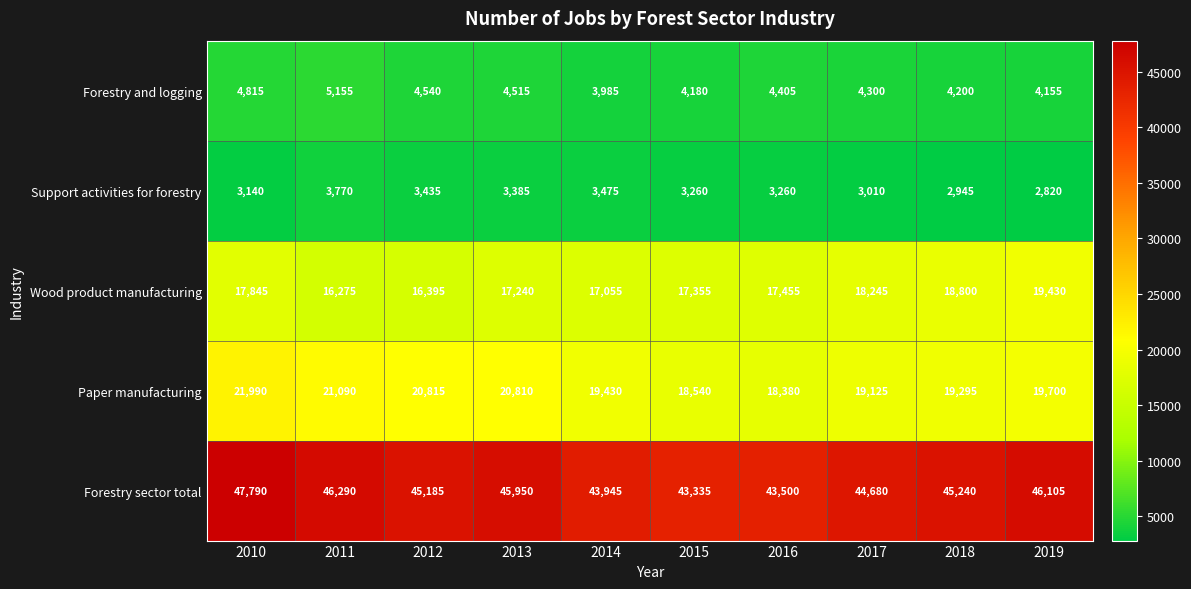

What is the spread (max minus min) of values at 2019?

43285